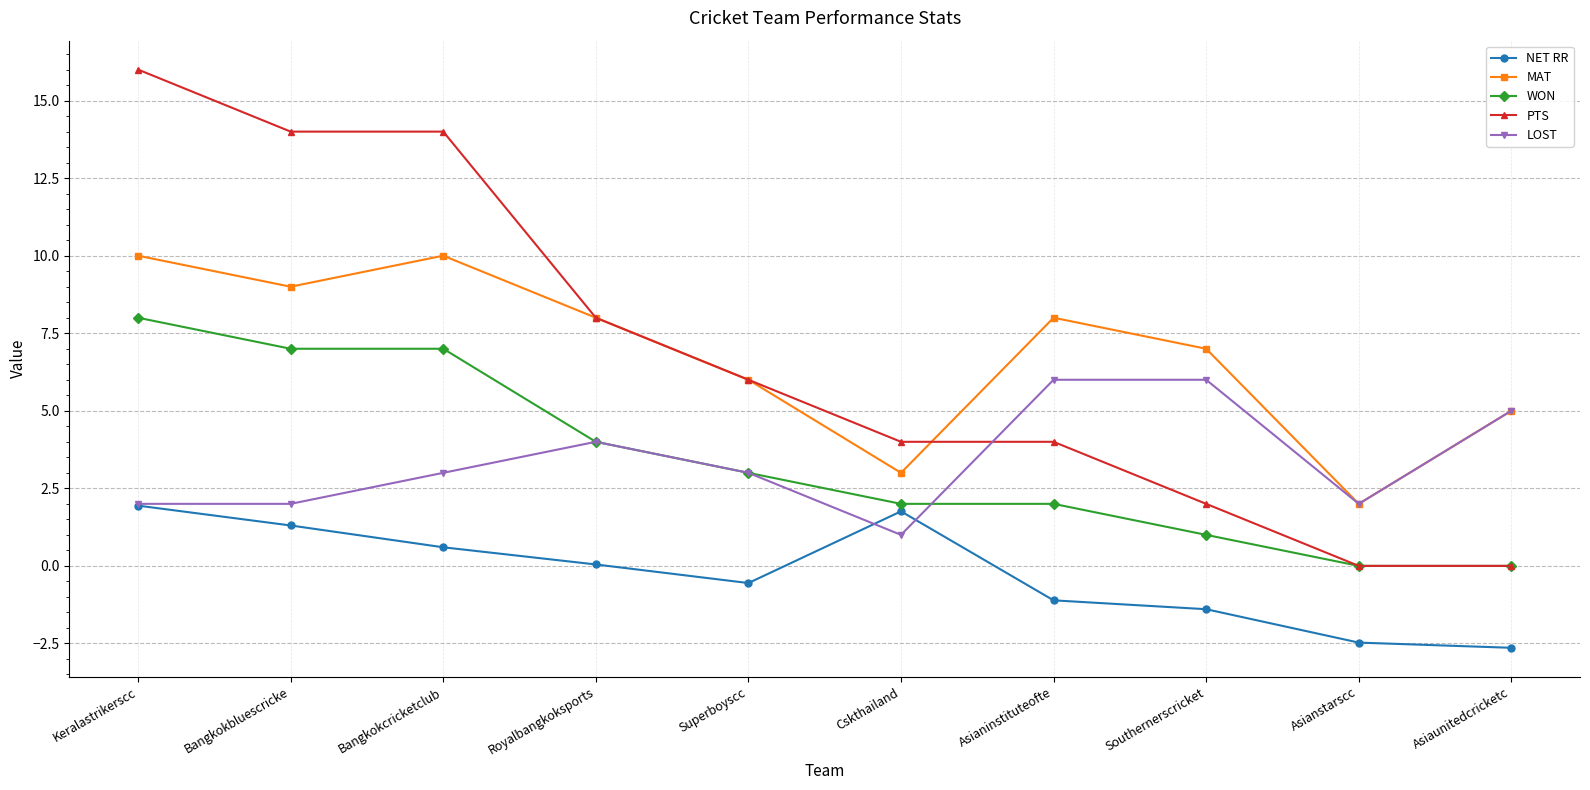

True or false: MAT has a value of 10.0 at Bangkokcricketclub.

True